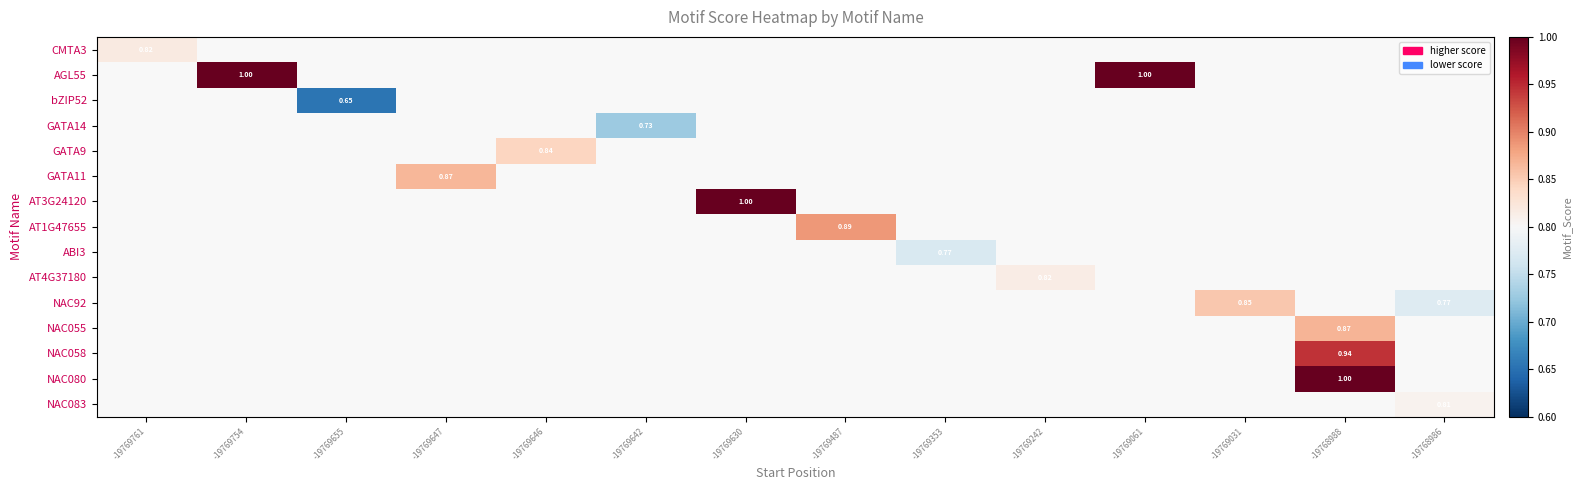

How many categories are shown in the chart?

14